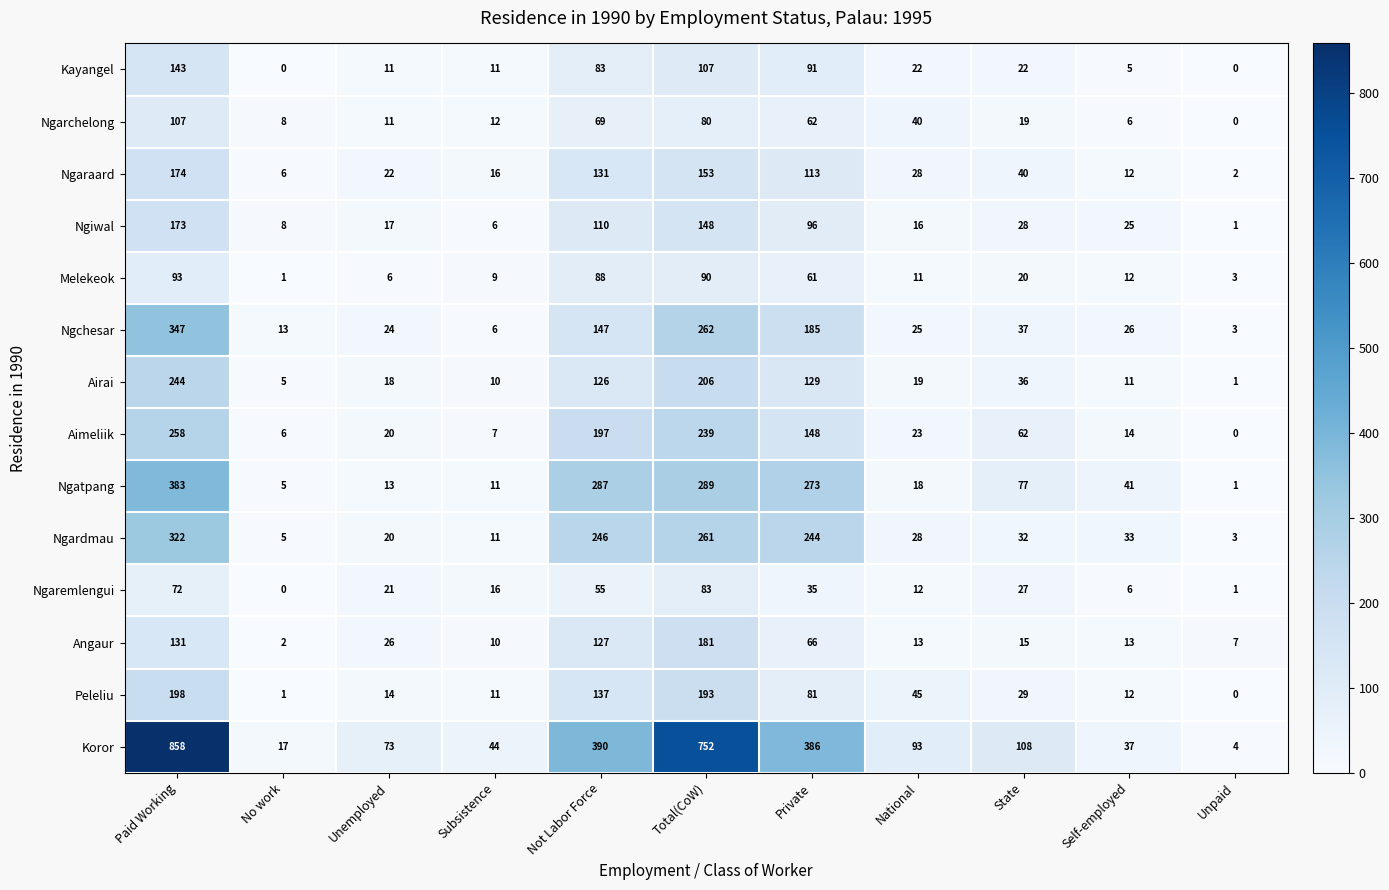

What is the difference between the maximum and minimum values in the Melekeok series?

92